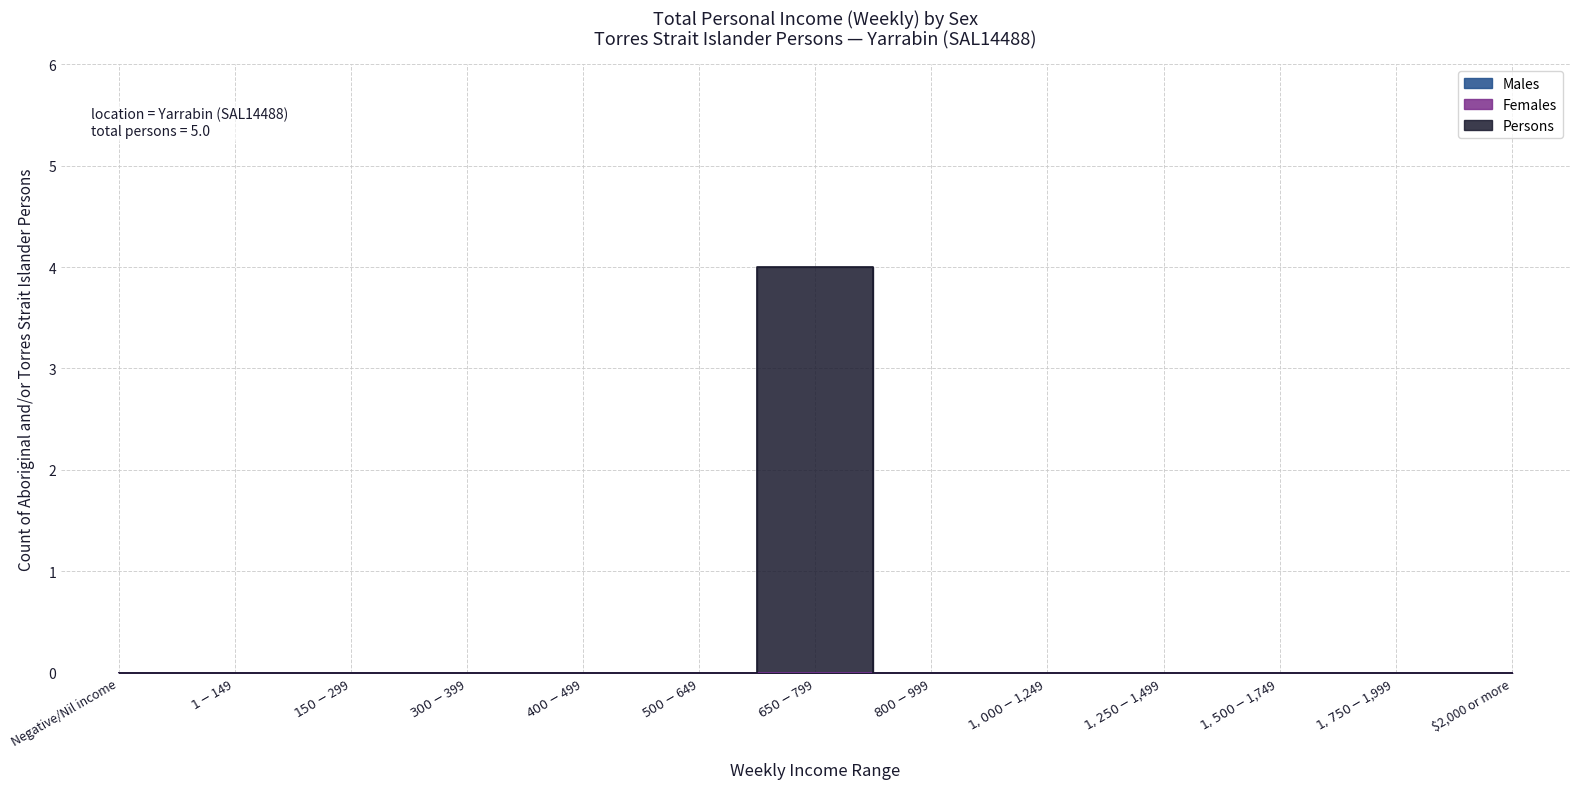

Is the value of Males at $1,500-$1,749 greater than the value of Persons at $1,750-$1,999?

No